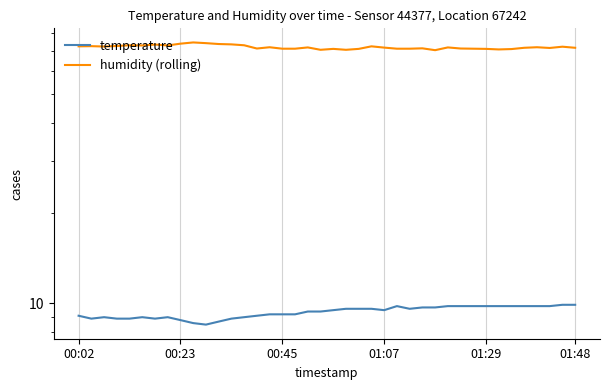

What position from the left is 15?

16